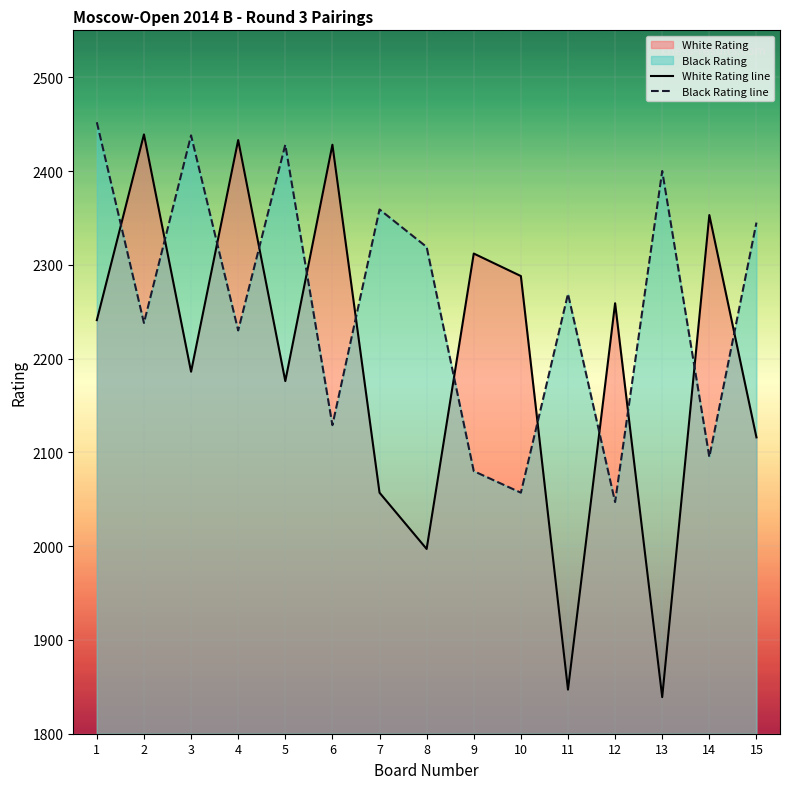

The value of White Rating line at 12 is 3974. True or false?

False